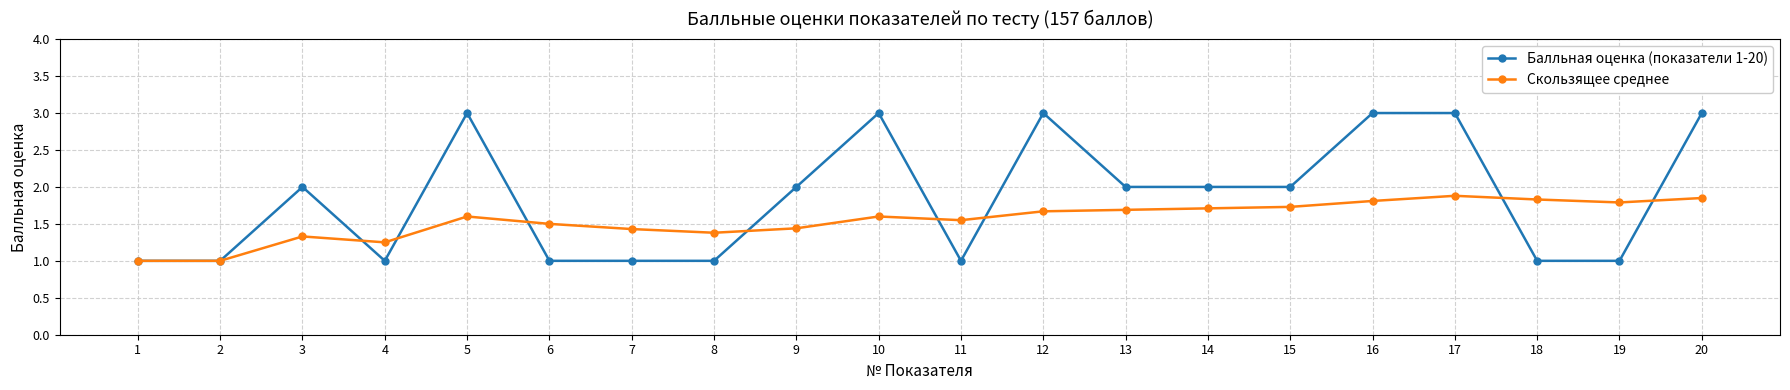

What is the spread (max minus min) of values at 13?

0.3